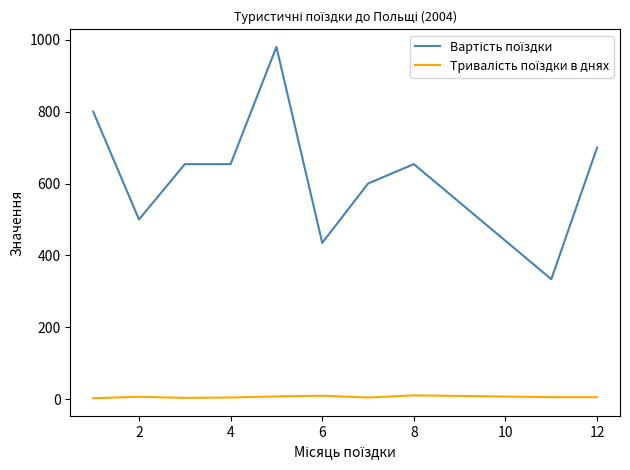

What is the greatest value displayed?

980